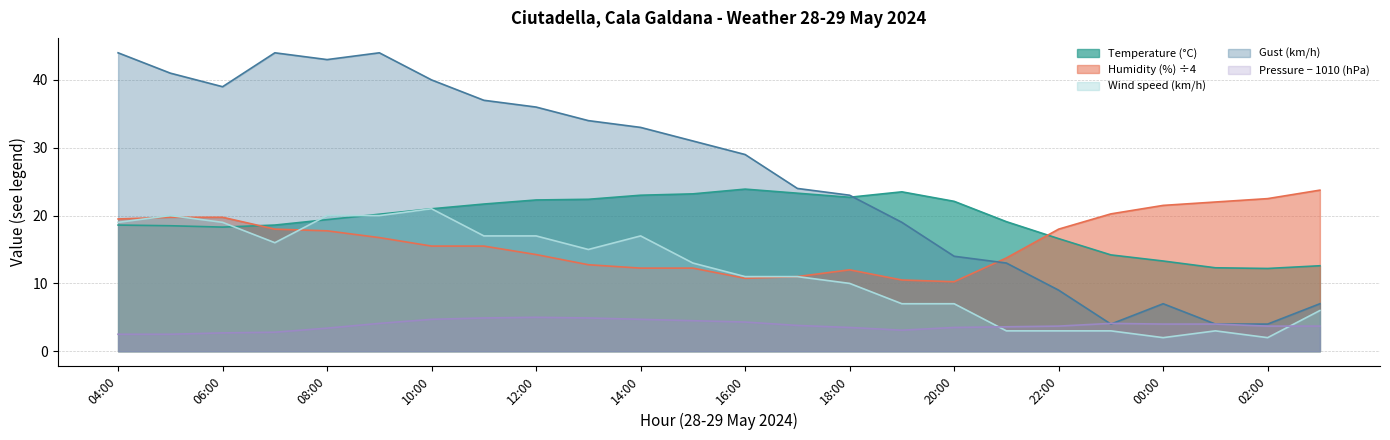

Where is the first local minimum for Humidity (%)?

16:00